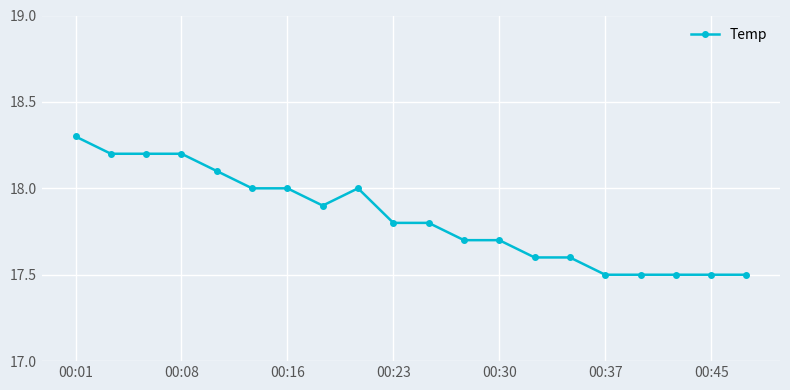

What is the smallest value displayed?

17.5